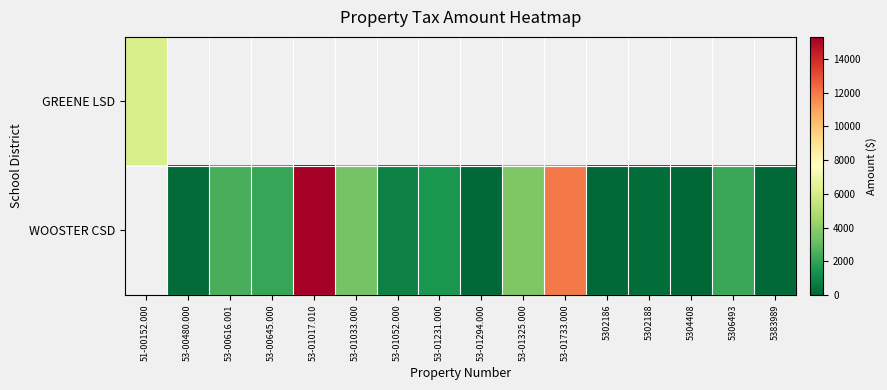

At which label does WOOSTER CSD first exceed 894?

53-00616.001